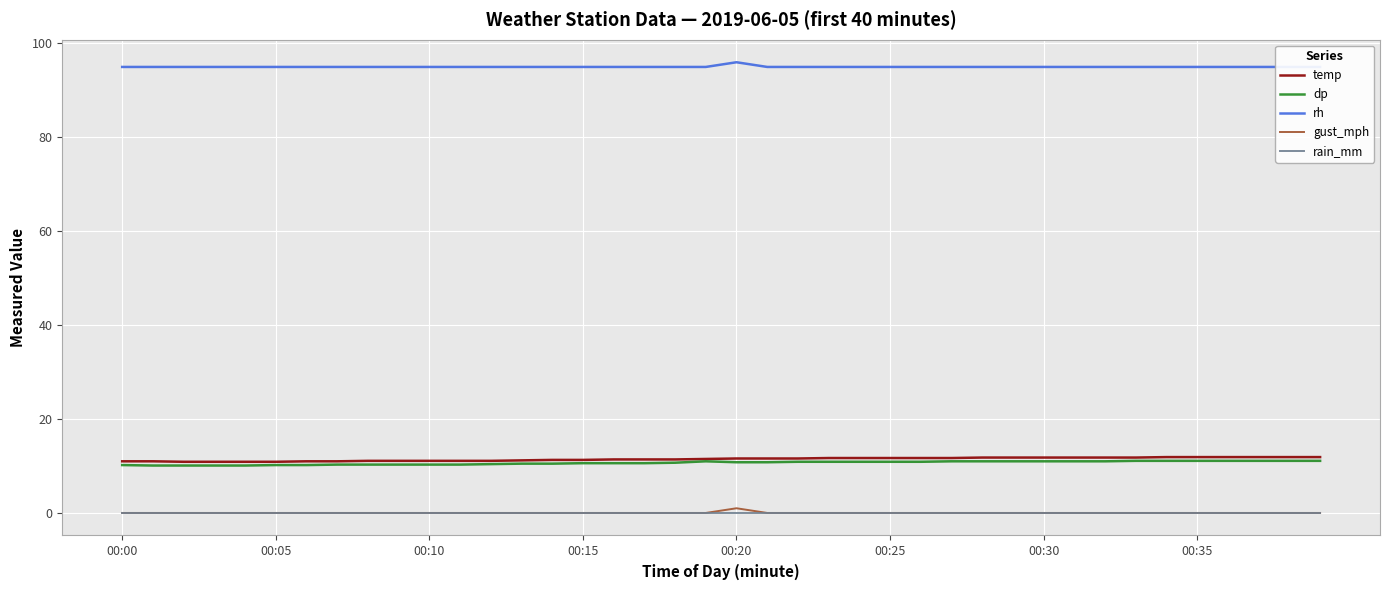

What is the sum of all gust_mph values?

1.0